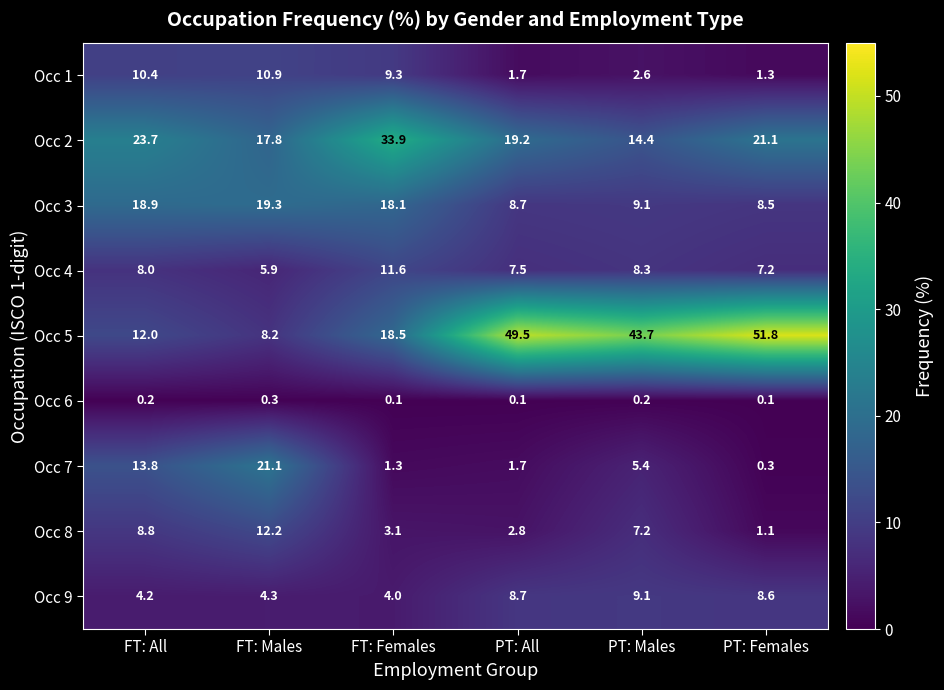

Which series has the largest total across all categories?

Occ 5